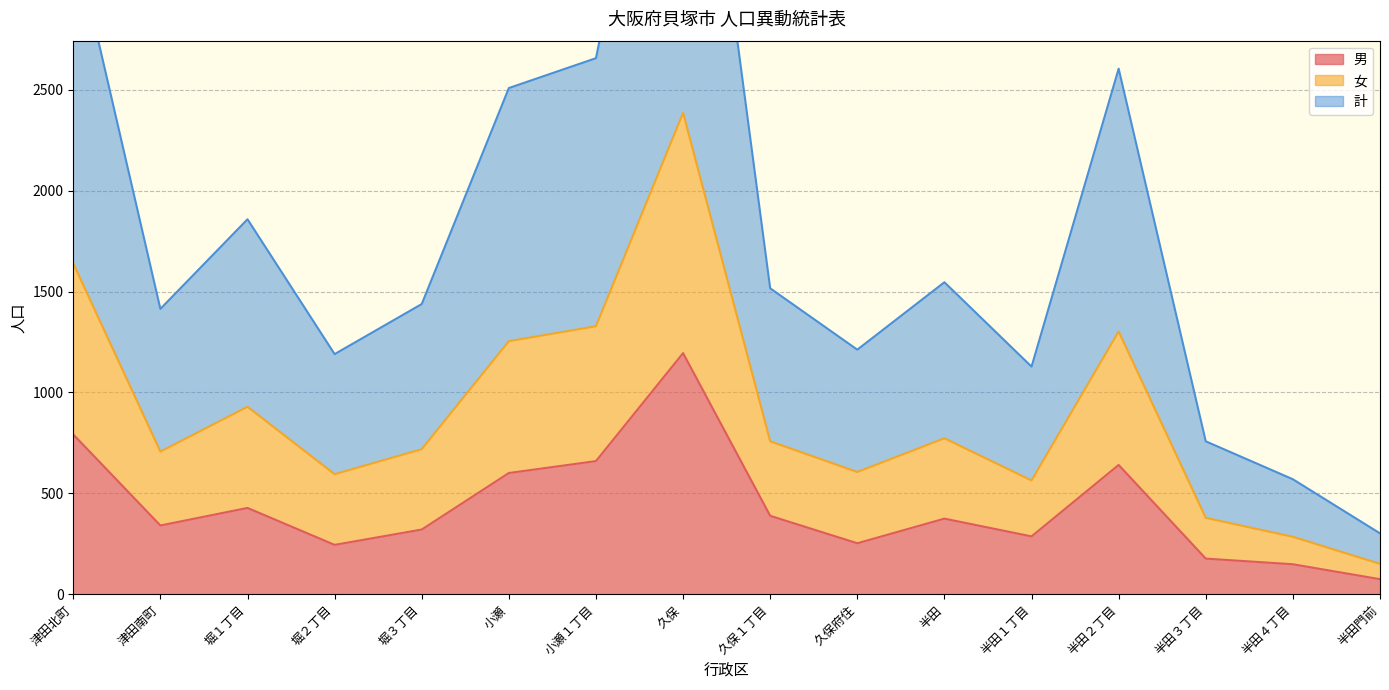

What is the sum of the 男 values at 小瀬１丁目 and 半田１丁目?

947